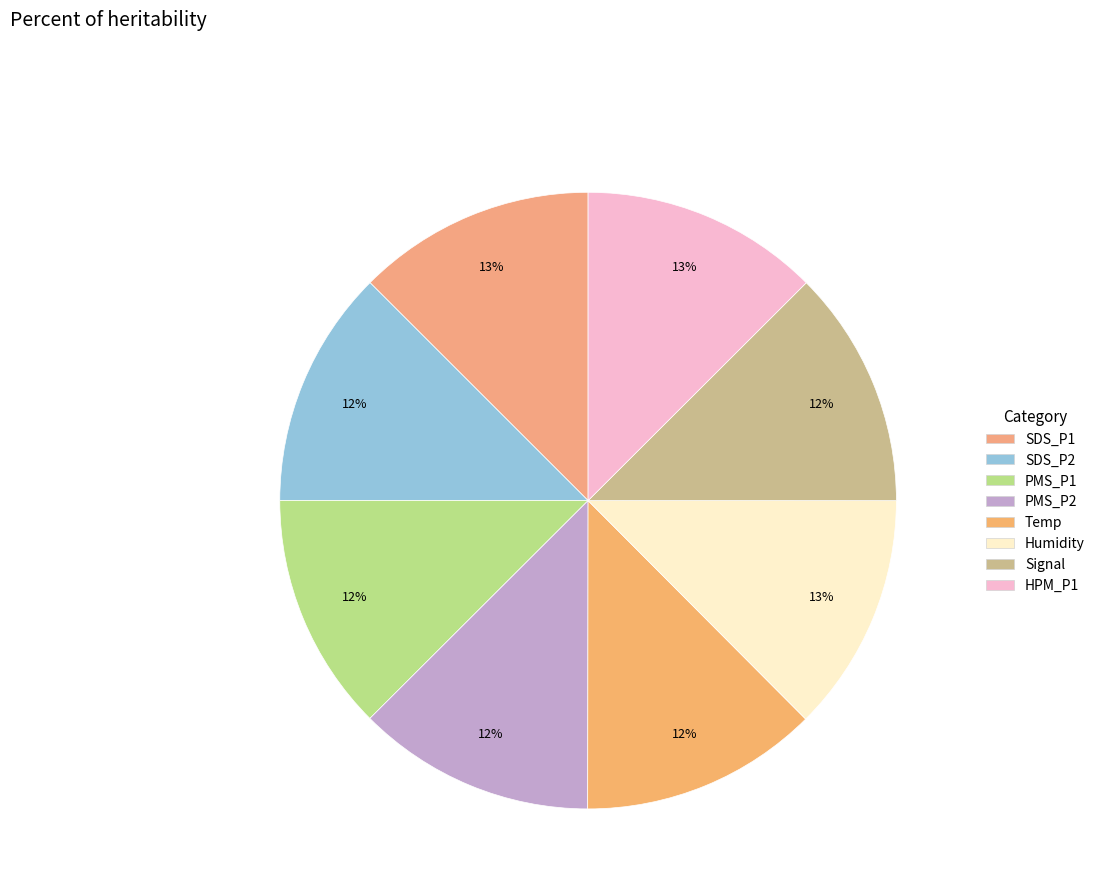

To the nearest percent, what is the combined percentage of Temp and SDS_P2?

25%